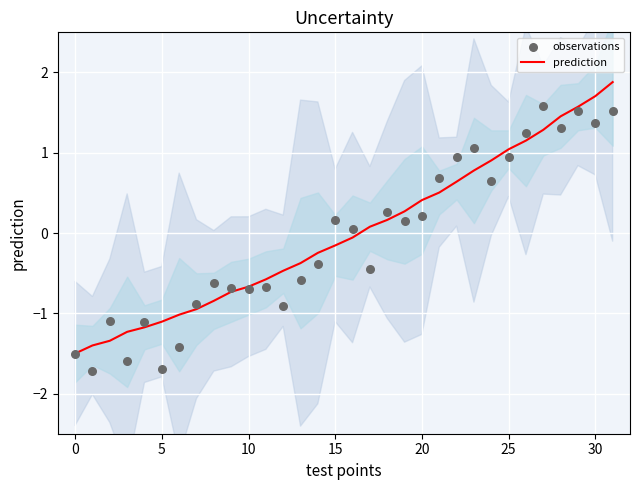

Which series has the widest spread of Y values?

prediction